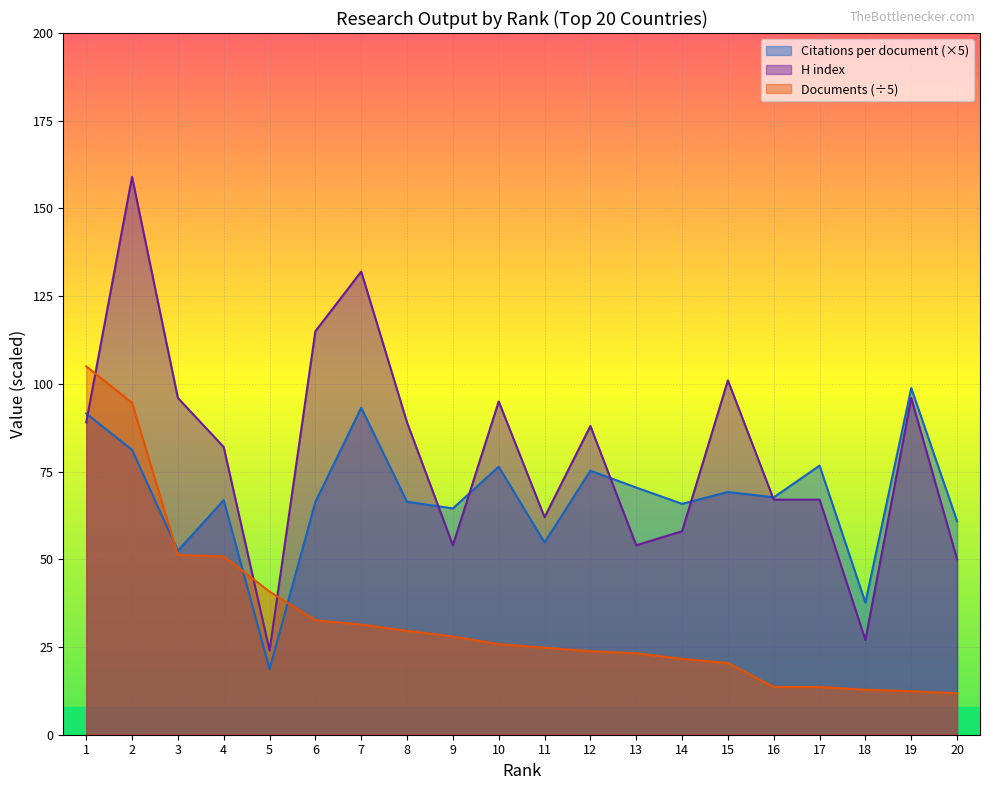

True or false: Documents has more than 2 points higher than both neighbors.

False